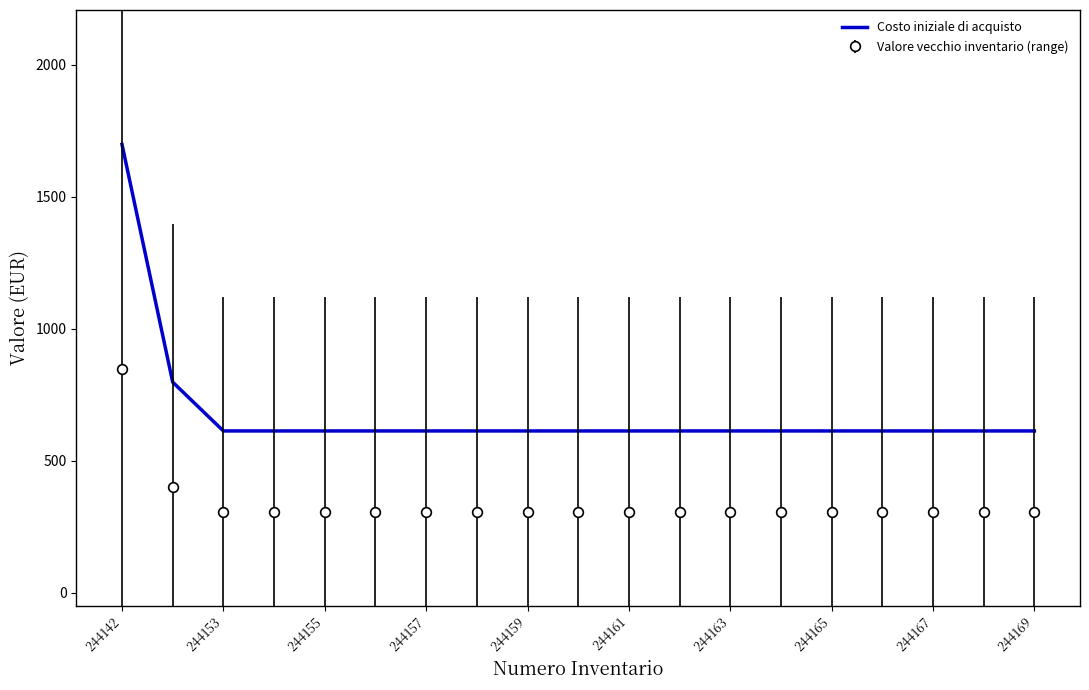

True or false: Costo iniziale di acquisto and Valore vecchio inventario (range) intersect in this chart.

False